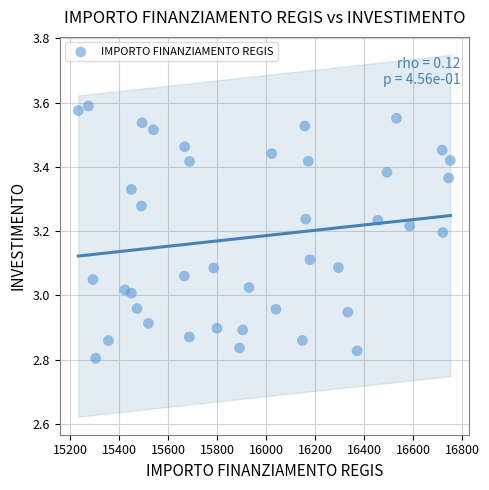

What is the range of X values (max minus min)?

1518.9